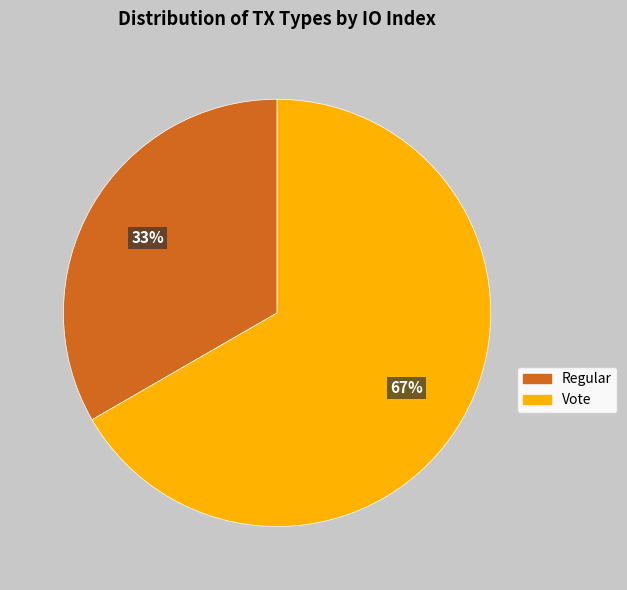

Which slice represents more than half of the pie?

Vote